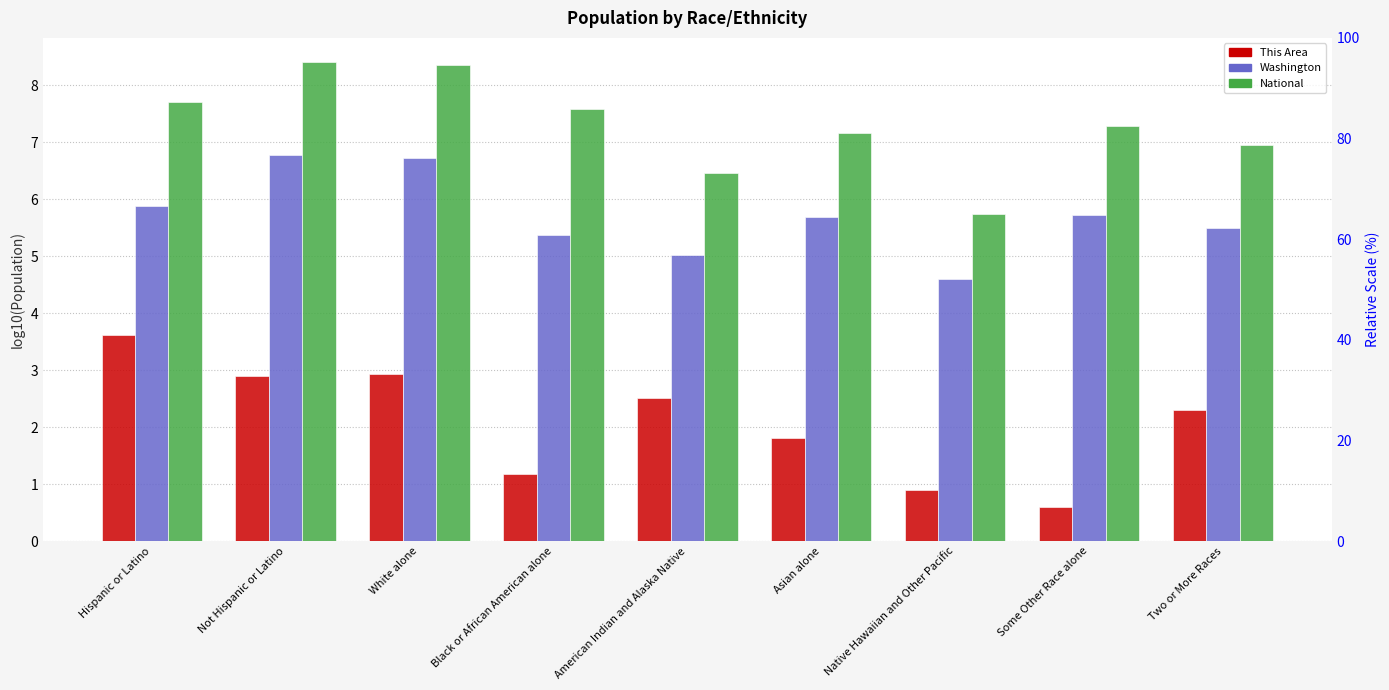

At which label does Washington reach its peak?

Not Hispanic or Latino